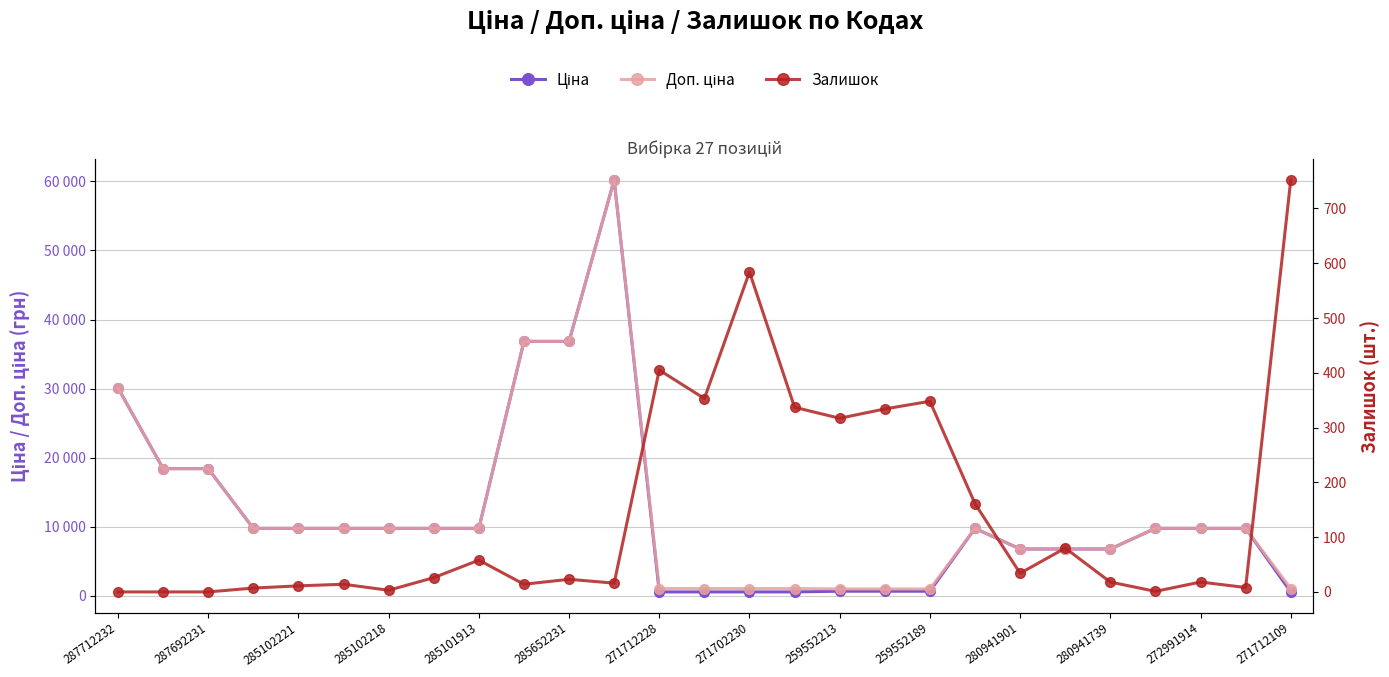

True or false: Ціна and Доп. ціна intersect in this chart.

False